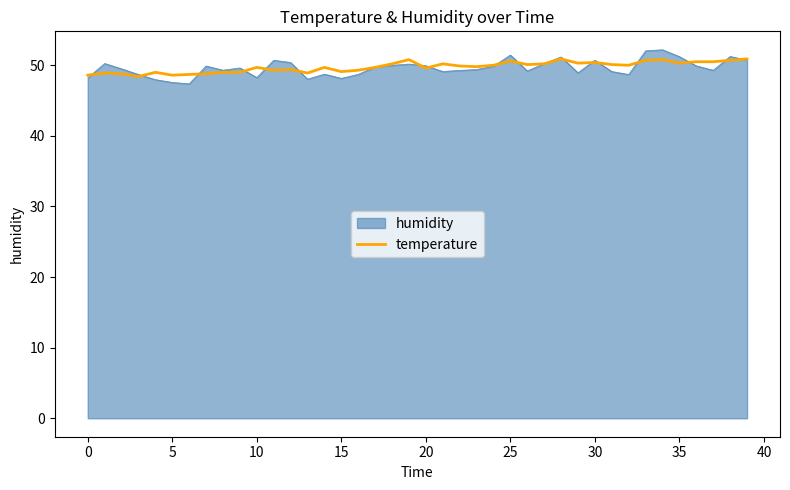

Which series has the widest spread of values?

humidity